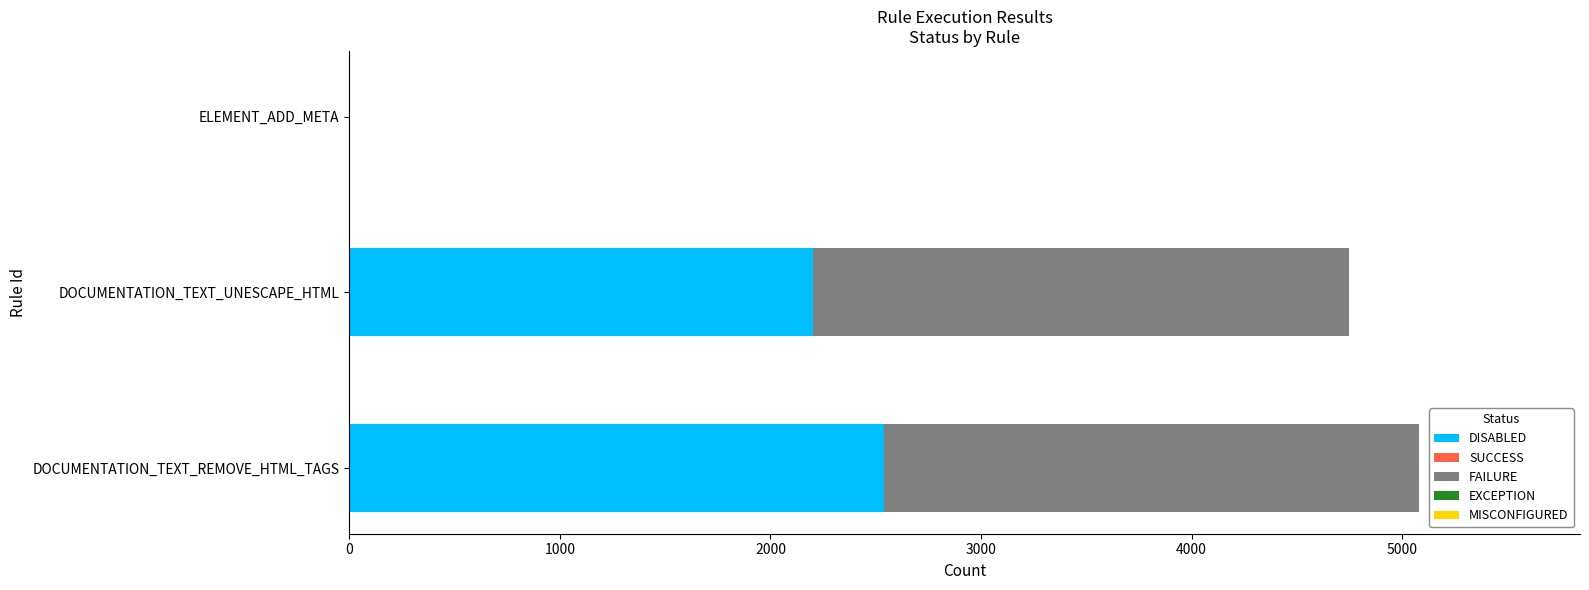

What is the sum of all DISABLED values?

4741